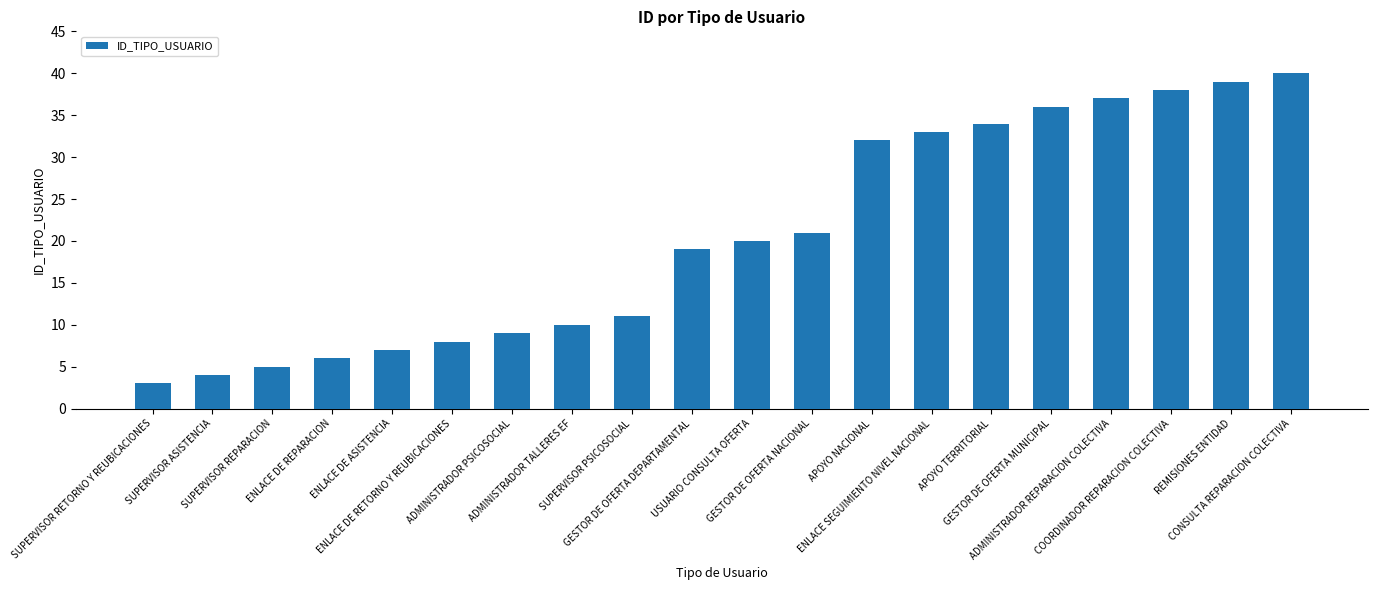

How many data points are less than 20?

10